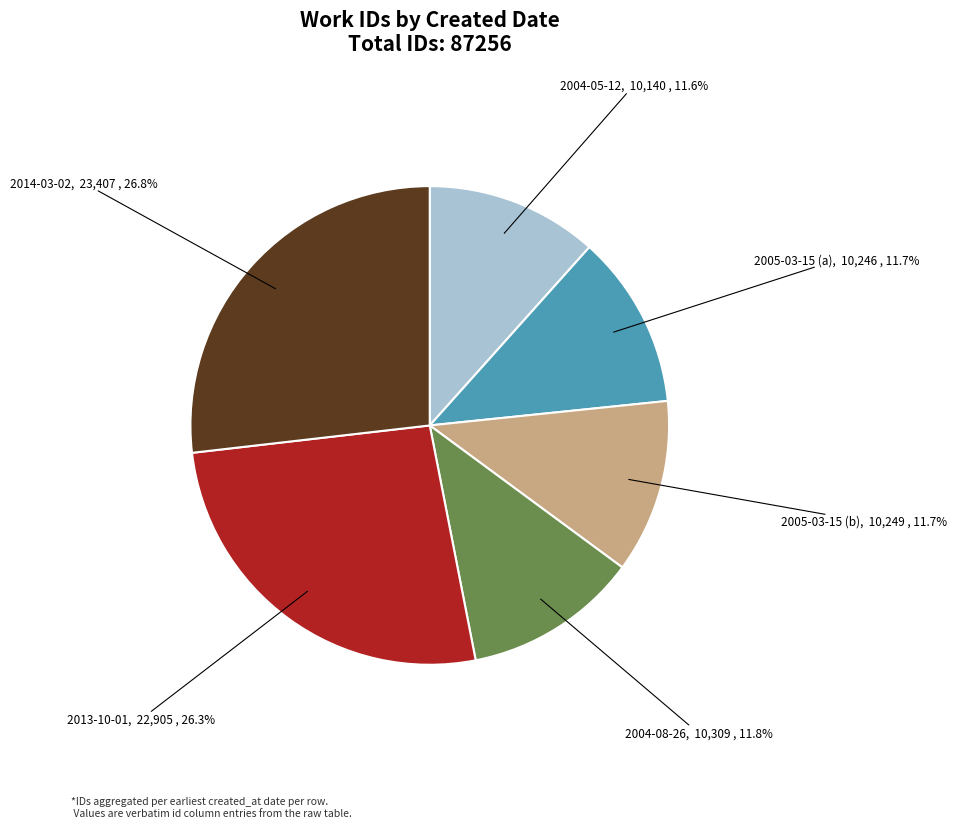

Is there any slice that represents more than half of the pie?

No